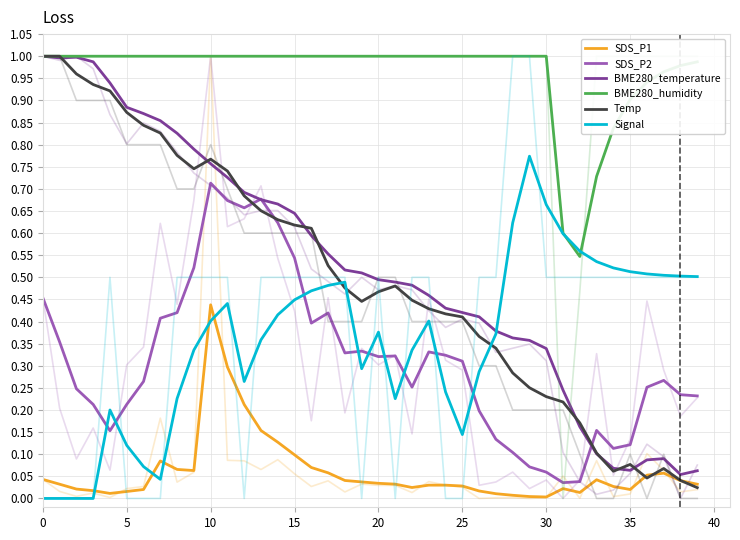

Is the value of BME280_temperature at 14 greater than the value of Temp at 38?

Yes